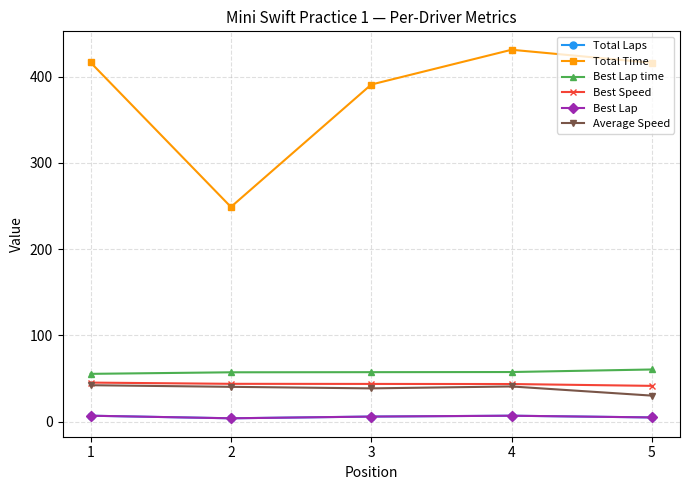

Count the Best Lap values in the range 5 to 7.

4